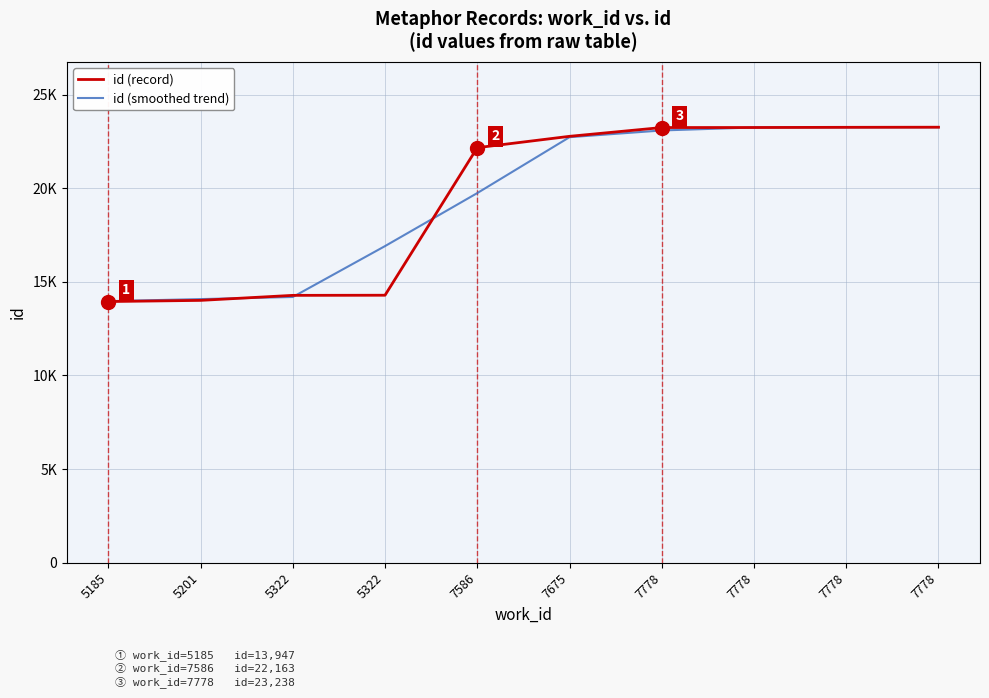

Is the value of id (record) at 7675 greater than the value of id (smoothed trend) at 7586?

Yes